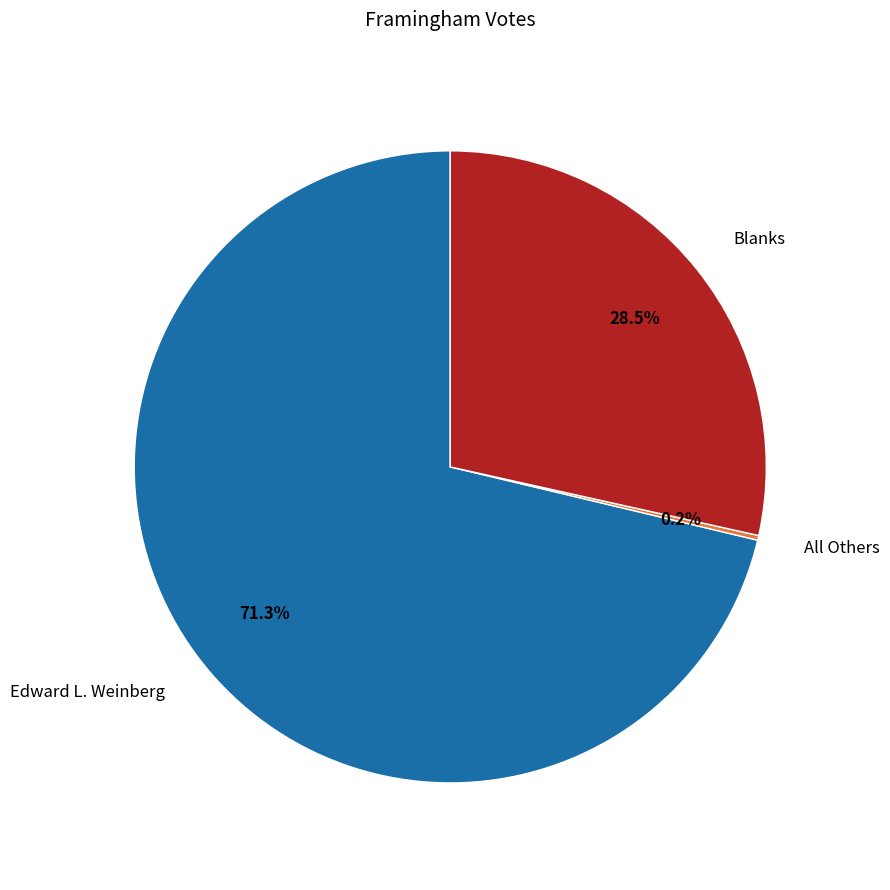

Does any single category account for the majority?

Yes